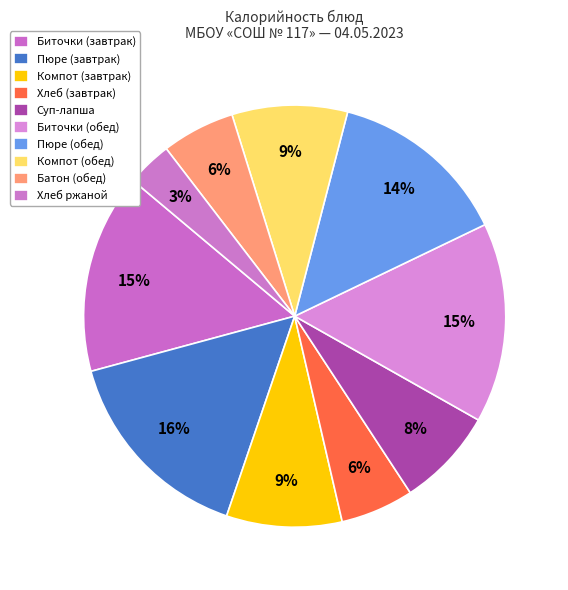

How many segments does this pie chart have?

10